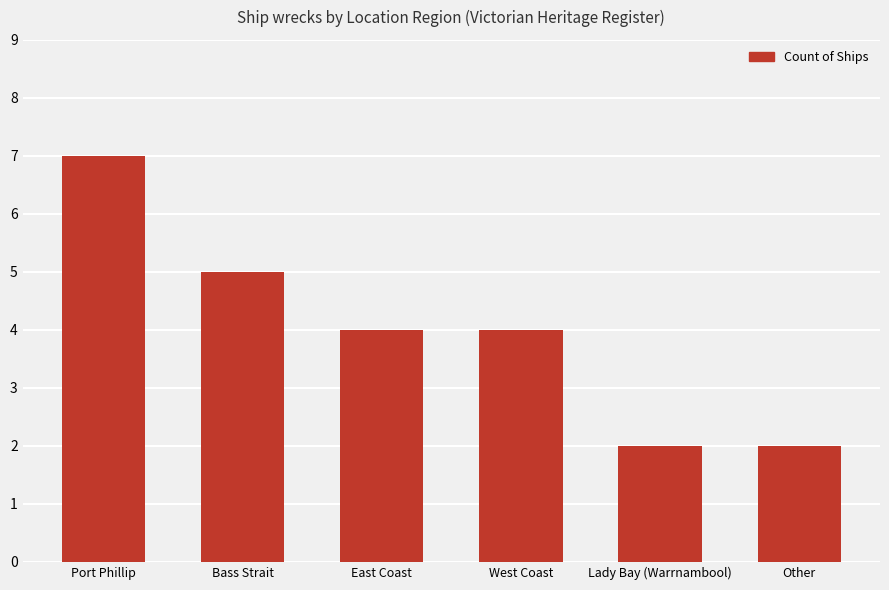

Which has a higher value, West Coast or Other?

West Coast